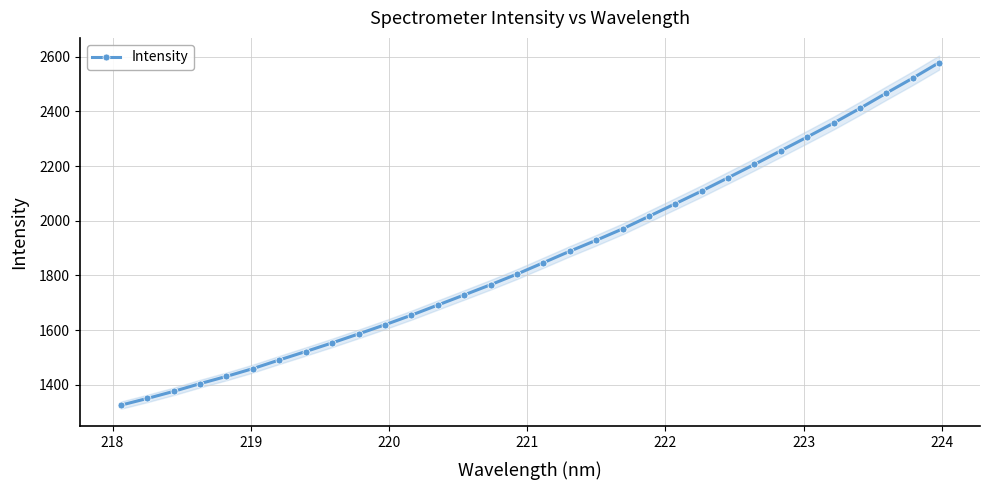

True or false: Intensity has more than 2 interior local peaks.

False